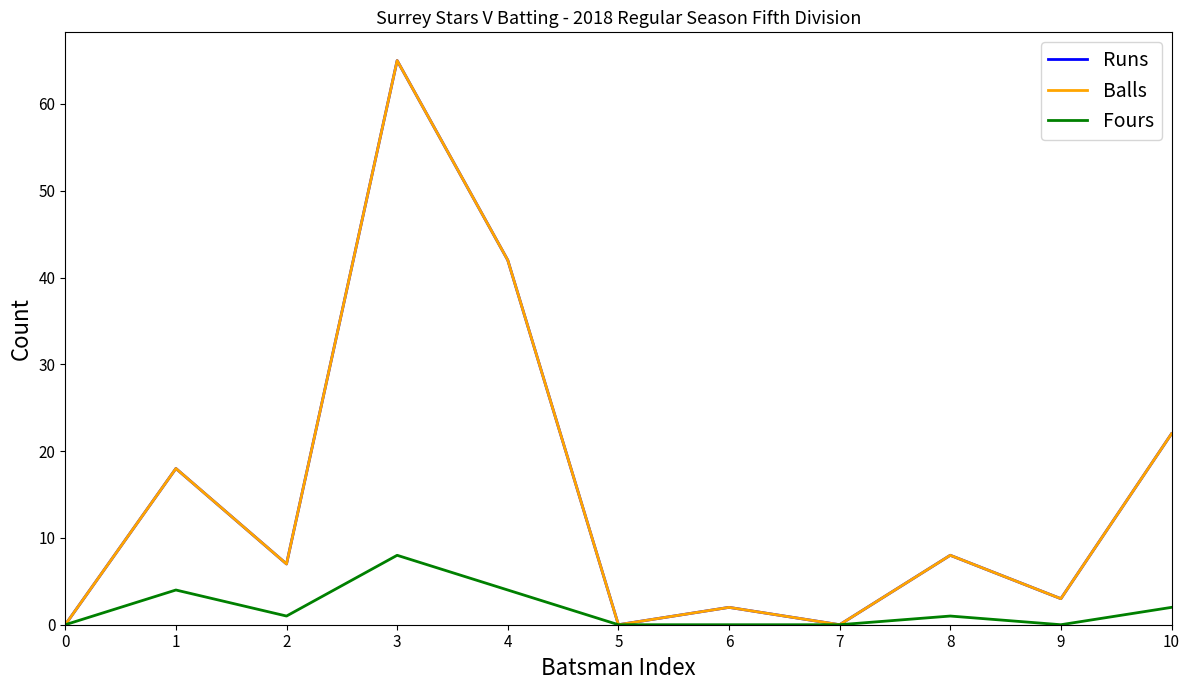

Which series has the largest total across all categories?

Runs